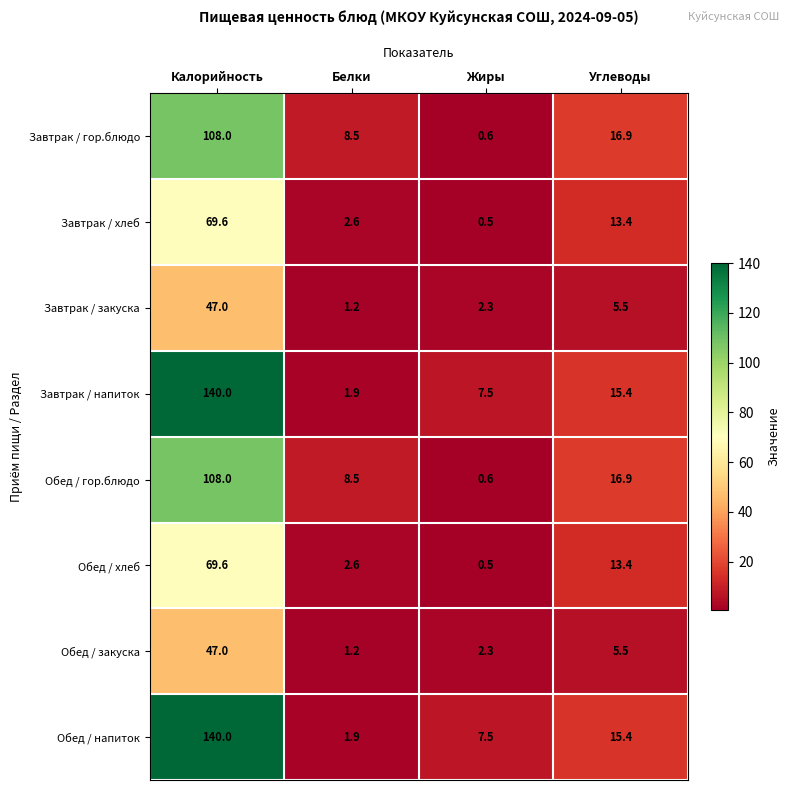

How many distinct data groups are displayed?

8